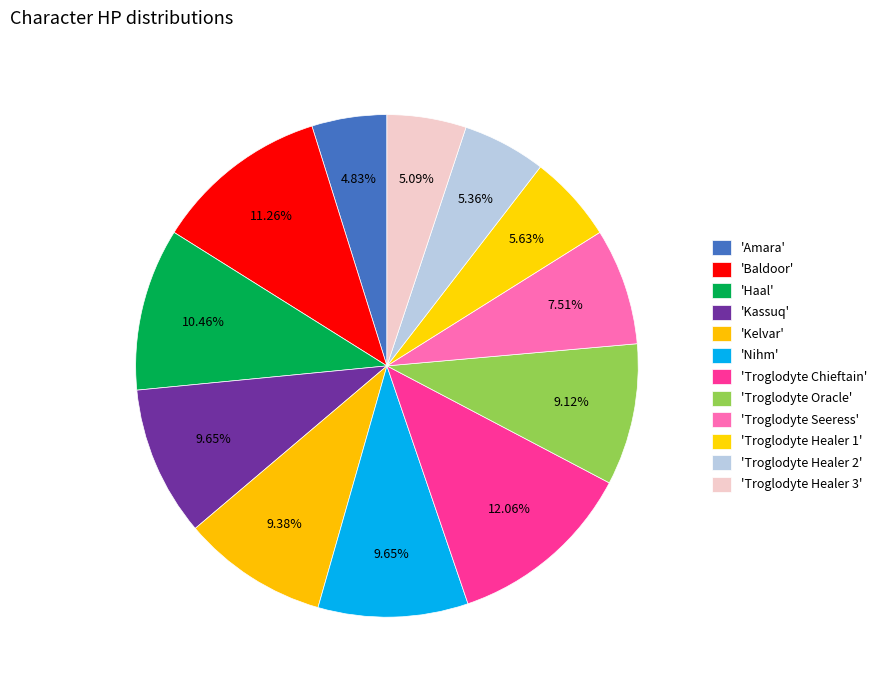

How many segments does this pie chart have?

12